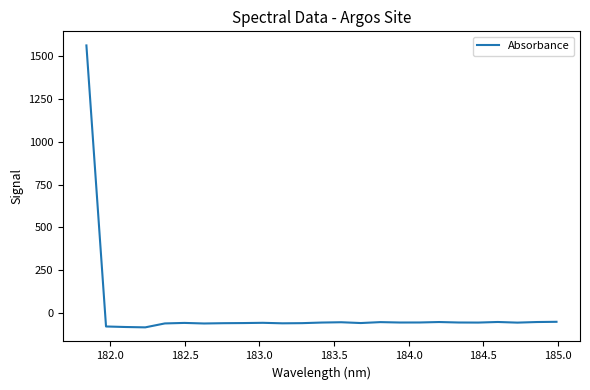

What is the smallest value displayed?

-86.1